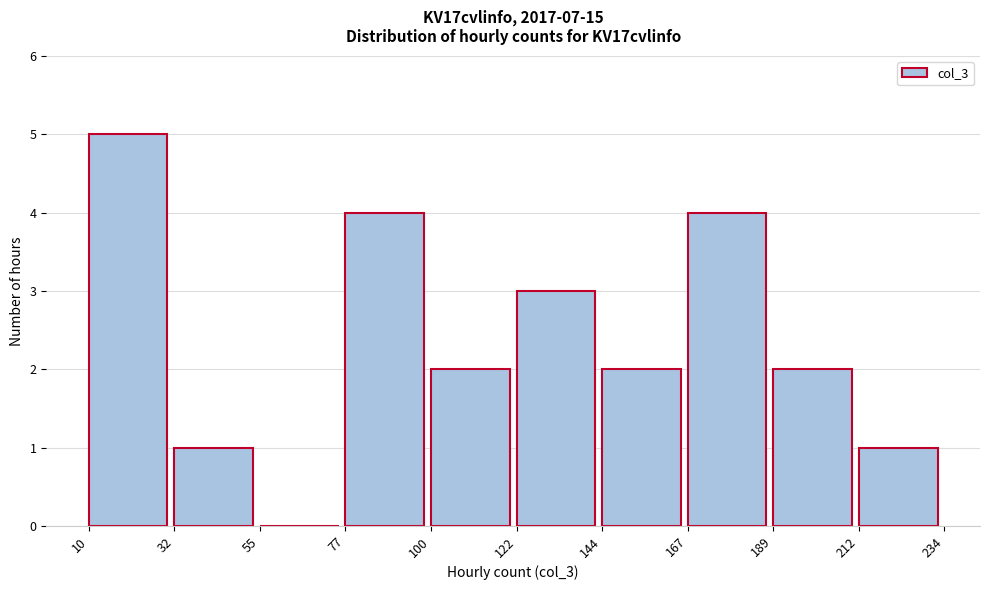

Reading left to right, transcribe this chart: for each bar, give the range it covers on the x-axis and its height. The values are not printed on the chart, so give them approximately, as read against the axis.

10 to 32: 5
32 to 55: 1
55 to 77: 0
77 to 100: 4
100 to 122: 2
122 to 144: 3
144 to 167: 2
167 to 189: 4
189 to 212: 2
212 to 234: 1